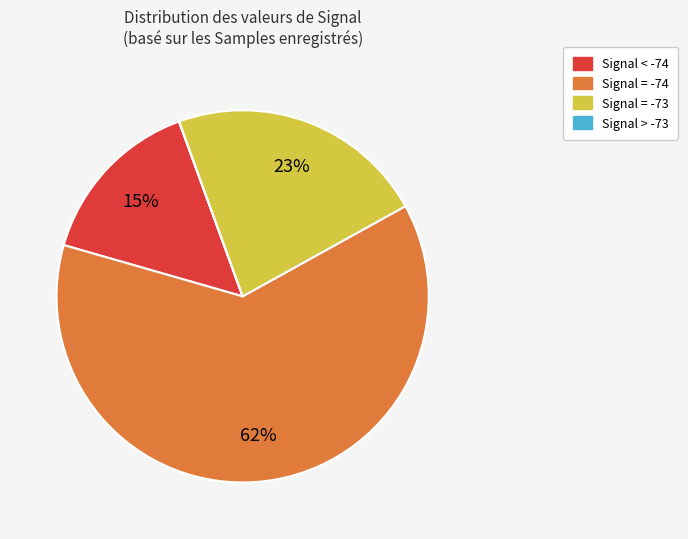

To the nearest percent, what is the difference between the largest and smallest slice percentages?

62%